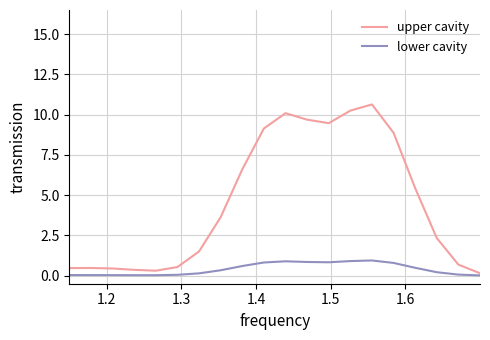

Does the chart display data point markers on the line(s)?

No